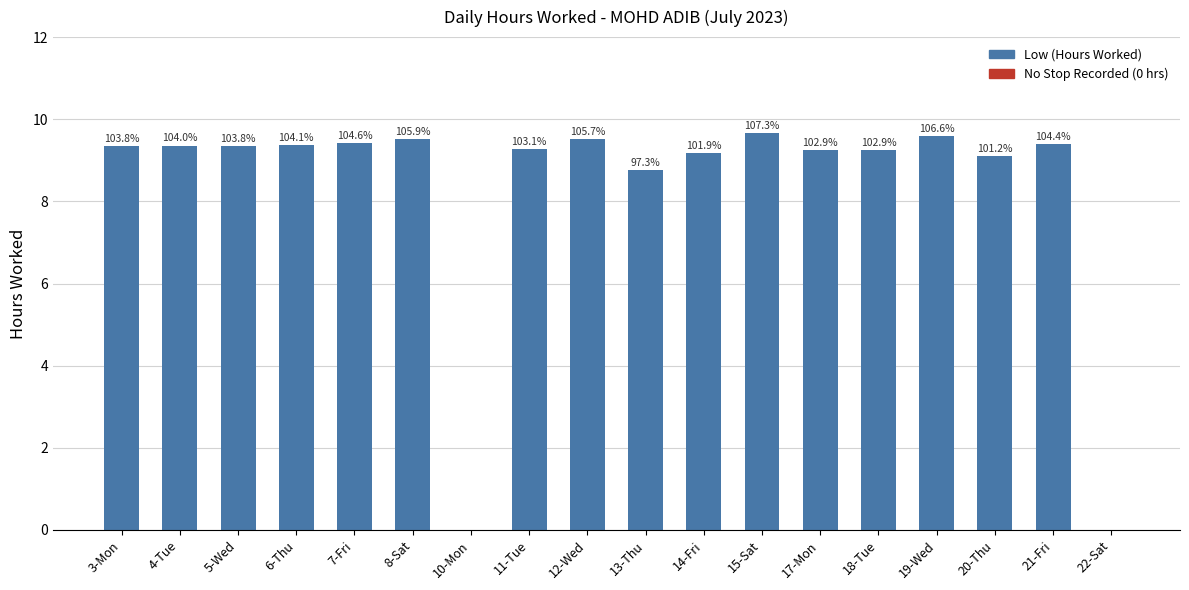

Are the bars horizontal?

No